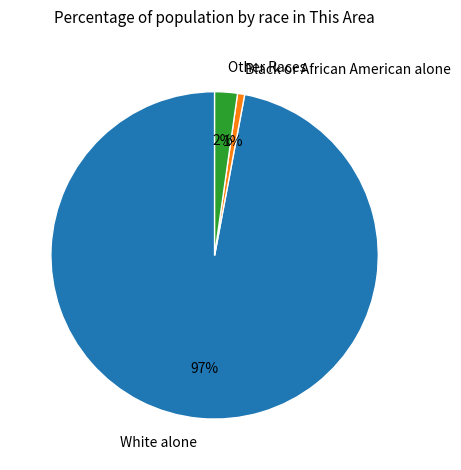

How many slices are in this pie chart?

3